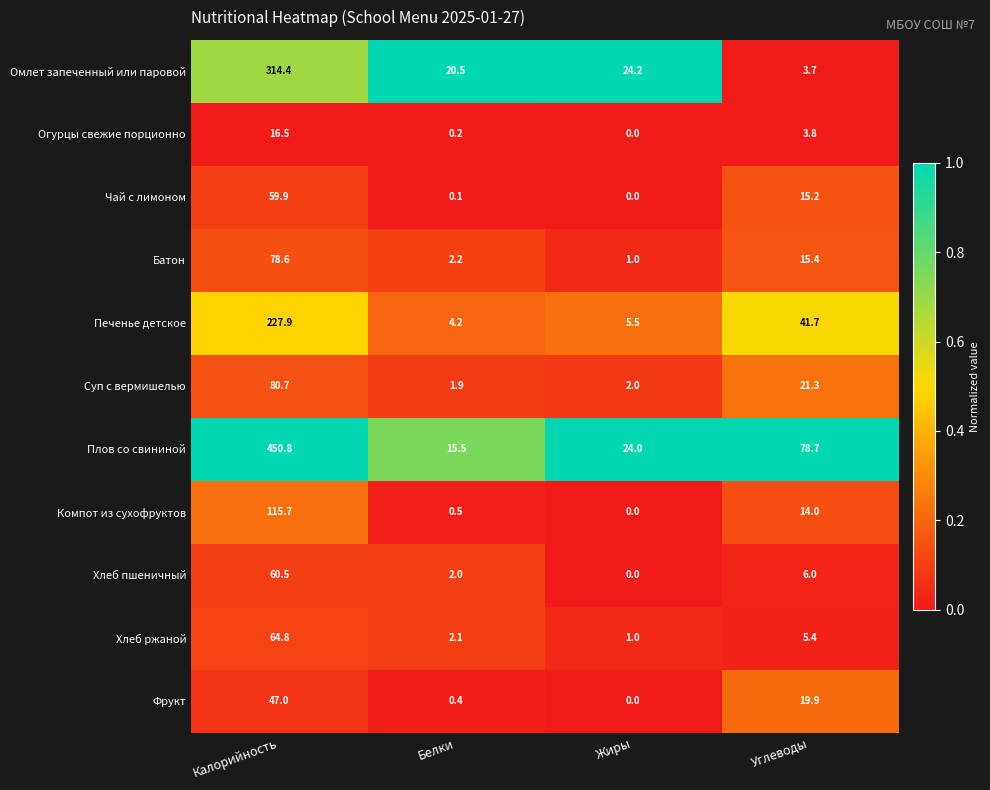

Rank the series at Белки from lowest to highest value.

Чай с лимоном, Огурцы свежие порционно, Фрукт, Компот из сухофруктов, Суп с вермишелью, Хлеб пшеничный, Хлеб ржаной, Батон, Печенье детское, Плов со свининой, Омлет запеченный или паровой